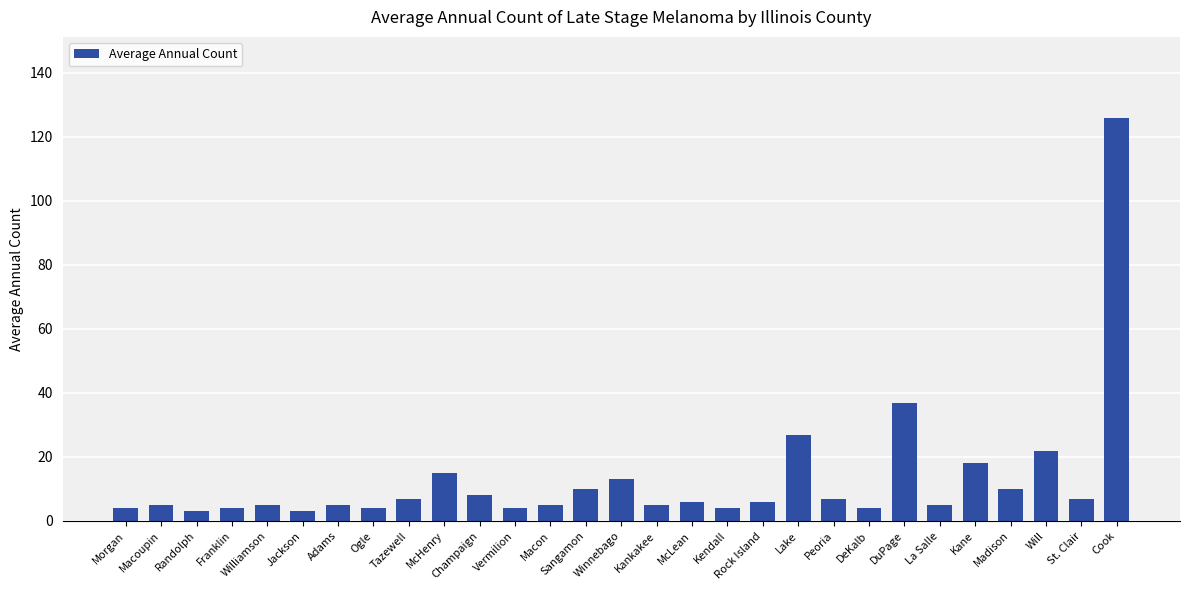

What is the change in value from Jackson to Kane?

+15